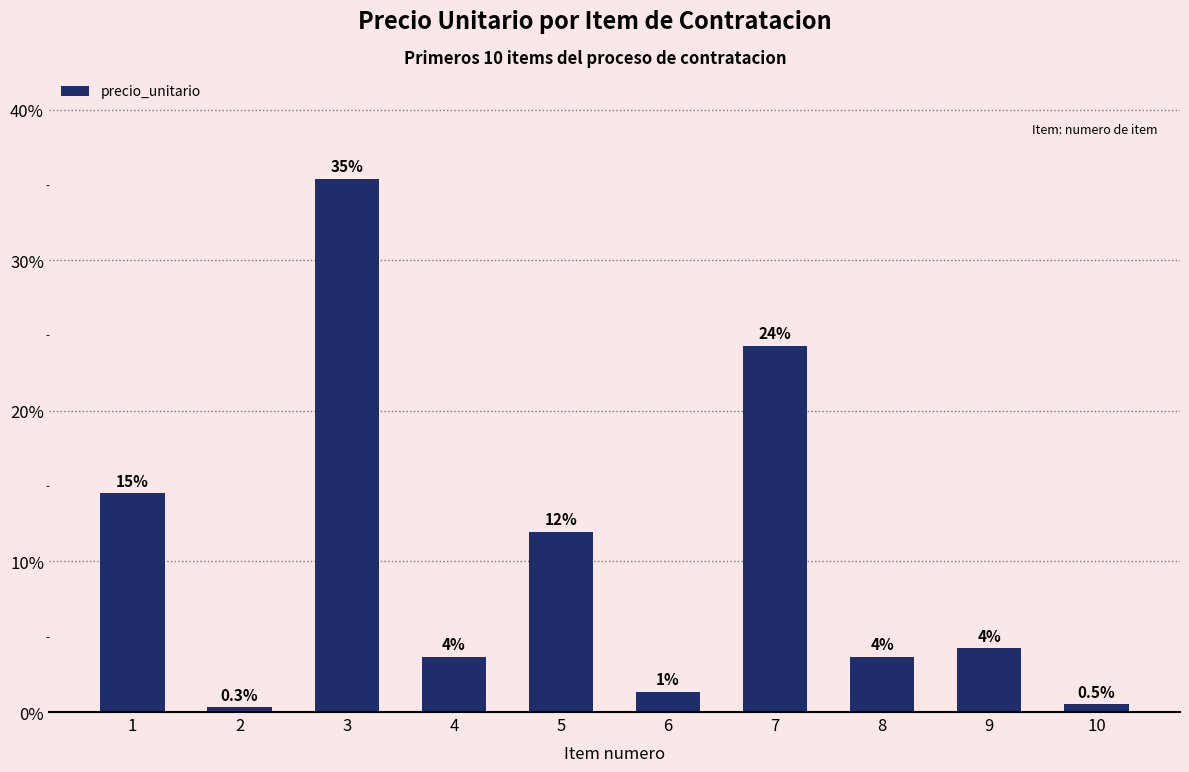

Are the bars grouped side by side (vs. stacked)?

No